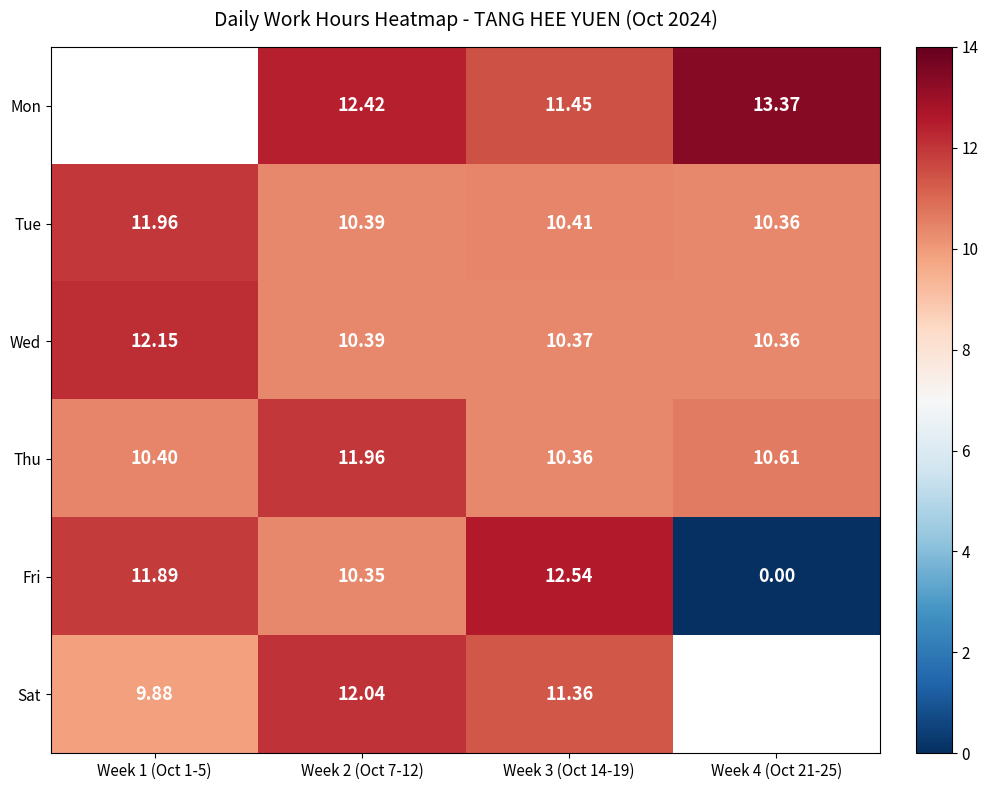

Is it true that Wed equals 5.1 at Week 4 (Oct 21-25)?

False